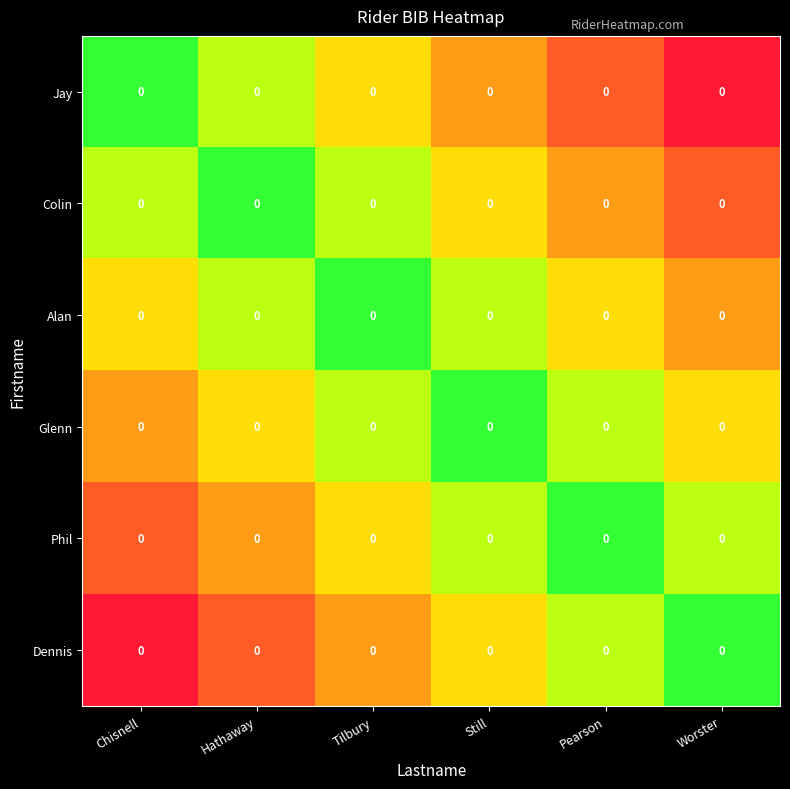

The value of Phil at Tilbury is 0.7. True or false?

False